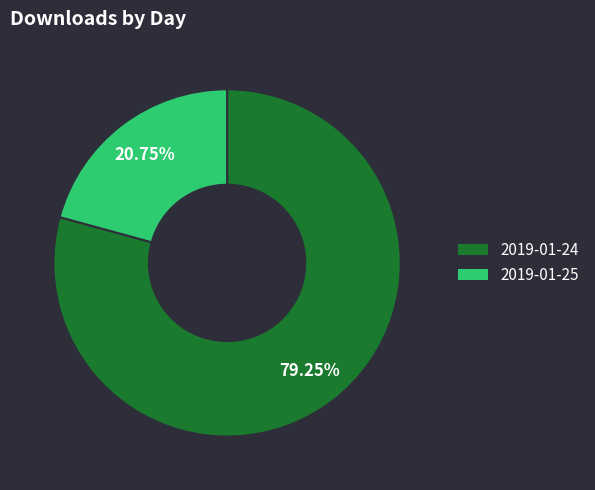

Which category has the biggest portion of the pie?

2019-01-24